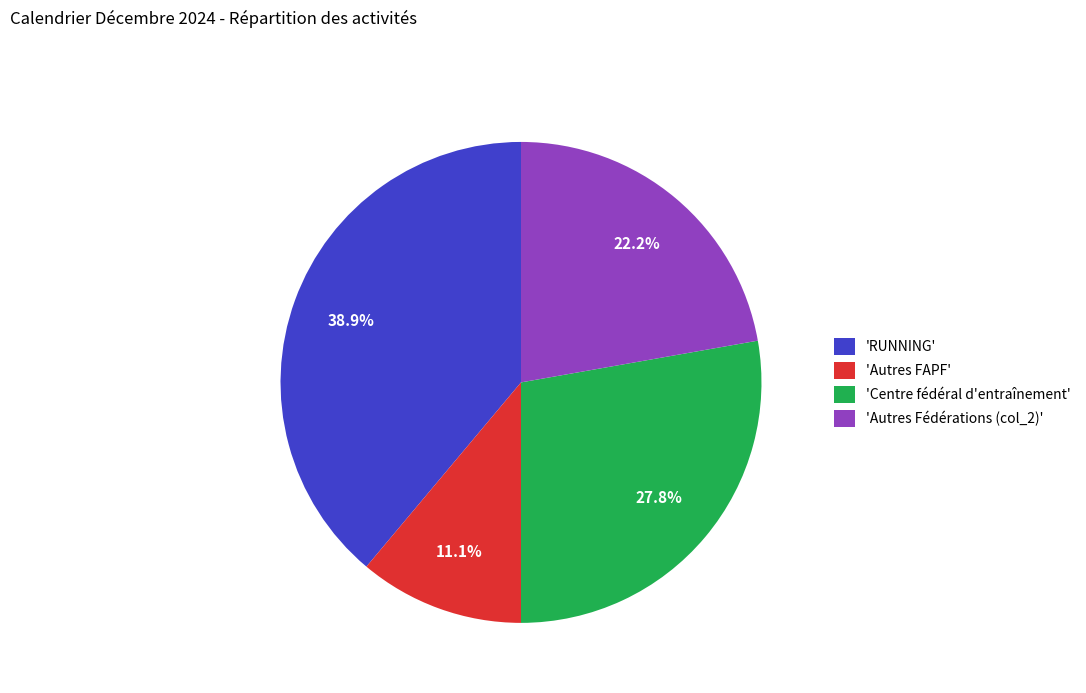

How many slices are in this pie chart?

4